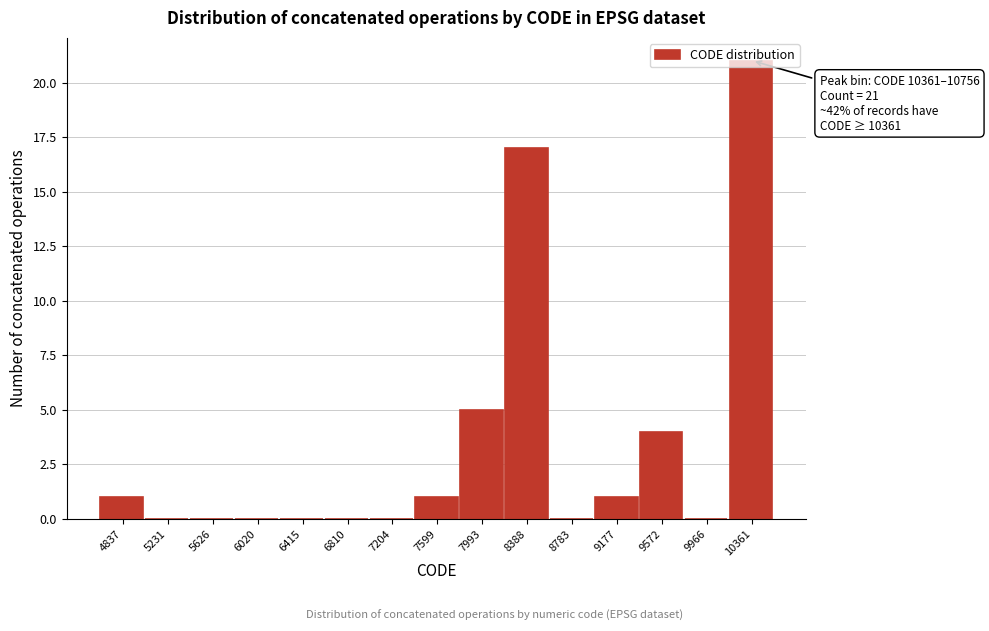

What is the greatest value displayed?

21